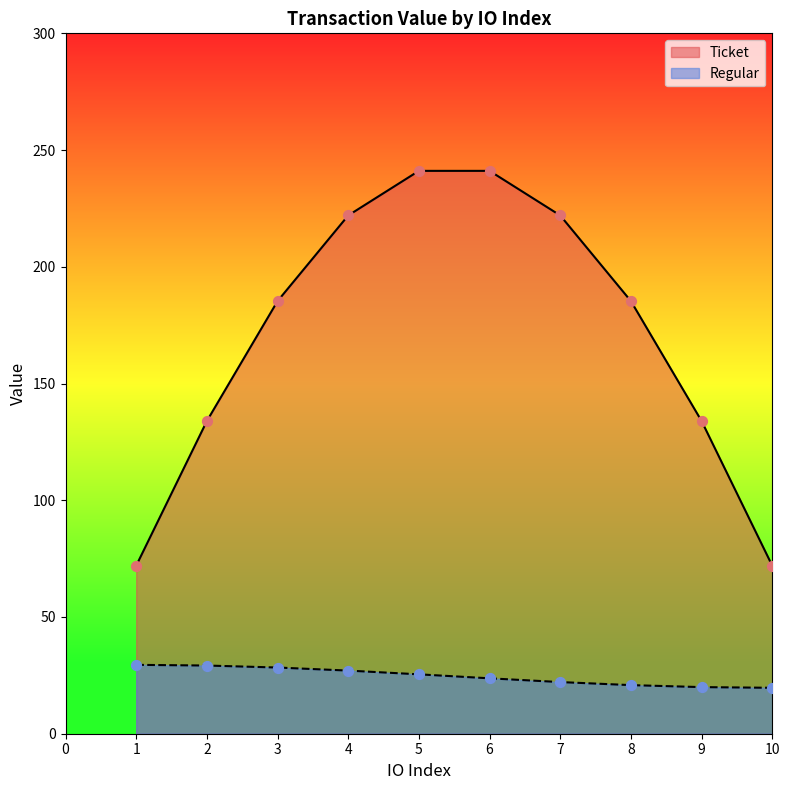

Which series reaches the minimum Y coordinate?

Regular